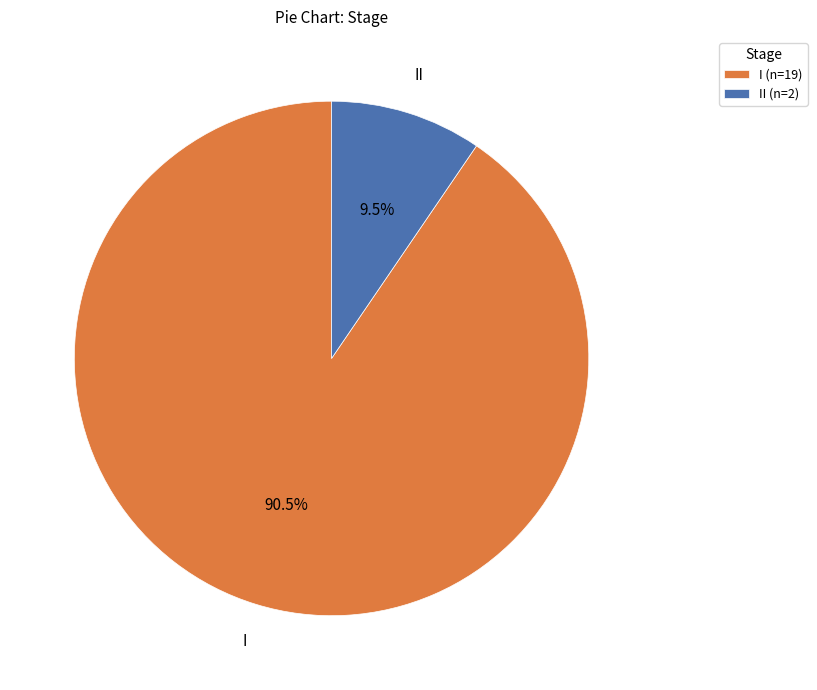

Count the number of slices in the pie.

2